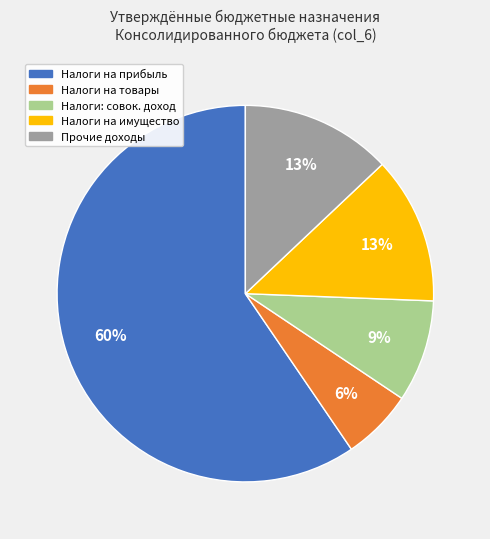

Is there any slice that represents more than half of the pie?

Yes